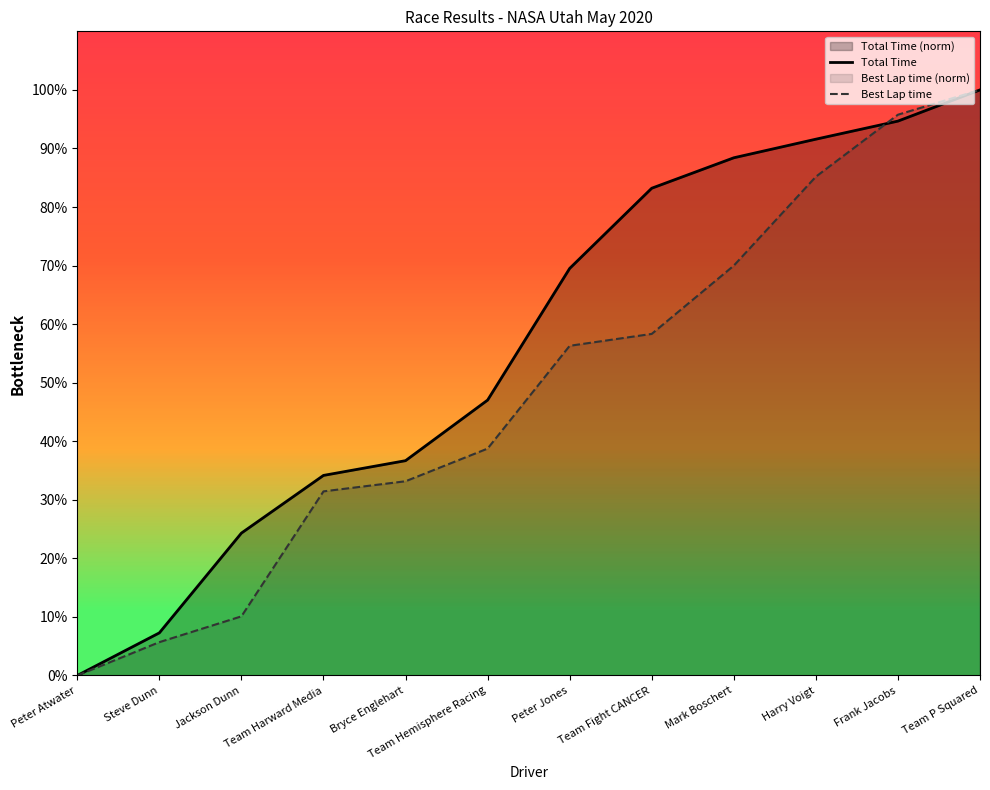

What position from the right is Team Fight CANCER?

5